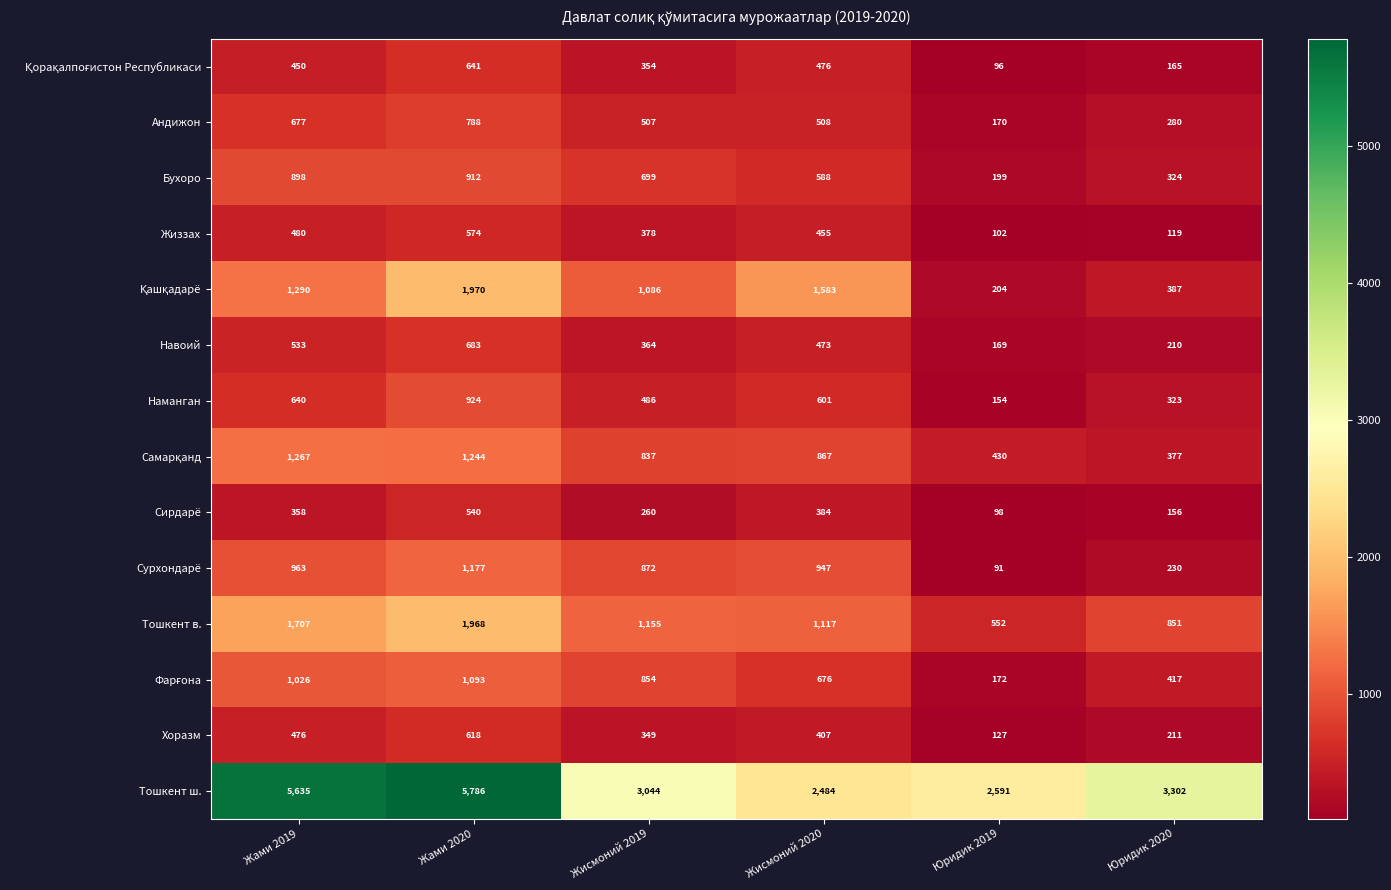

At which label does Жиззах first exceed 455?

Жами 2019